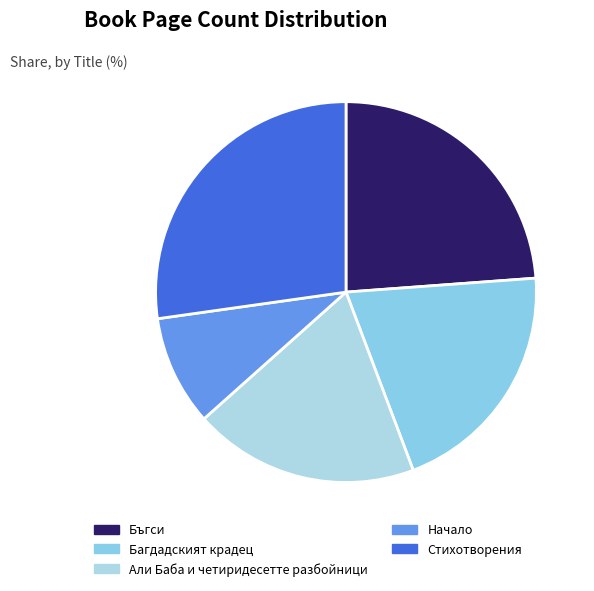

What portion of the pie excludes Стихотворения?

72.8%